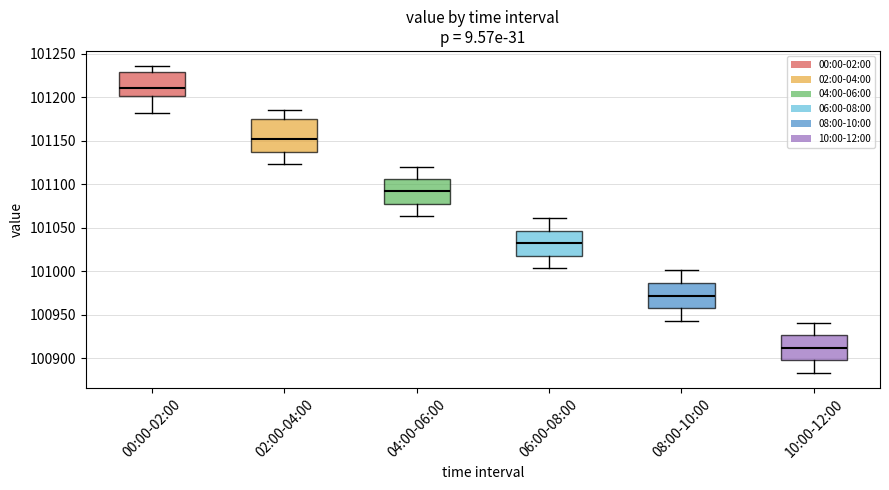

Where does the upper whisker of the box for 08:00-10:00 end on the y-axis? The values are not printed on the chart, so give them approximately, as read against the axis.

101000